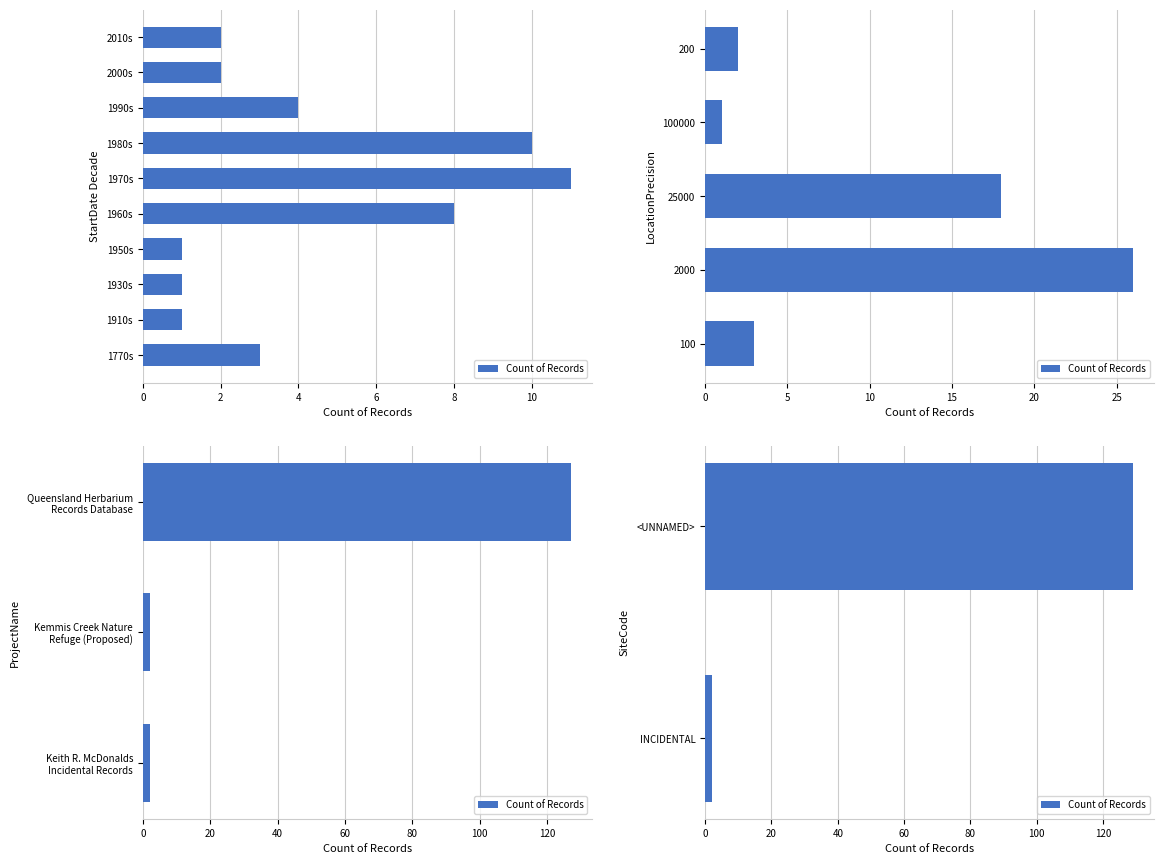

What is the maximum value shown in the chart?

129